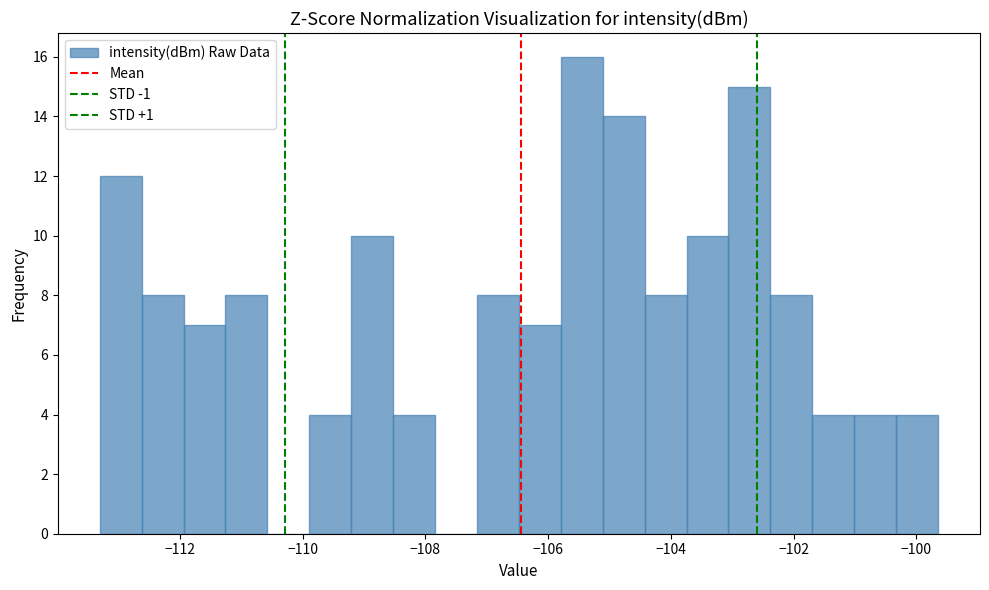

Around what value on the x-axis is the tallest bar? Give the approximate position of its centre, as read against the axis.

-105.4